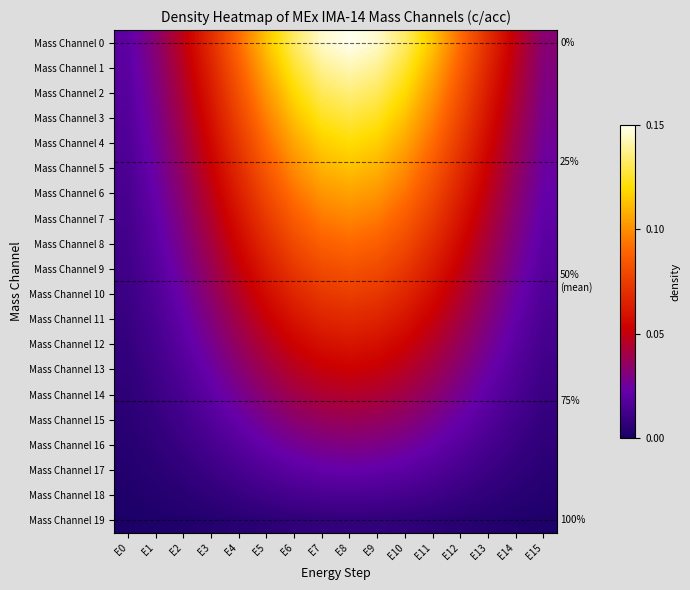

Between E2 and E11, which is larger?

E11